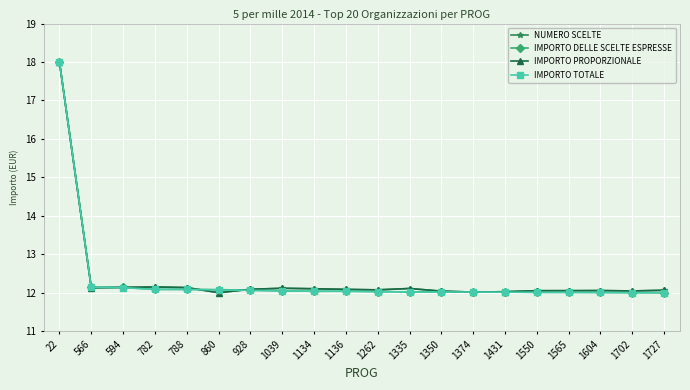

What is the value of the NUMERO SCELTE point at the 8th from the left?

12.1